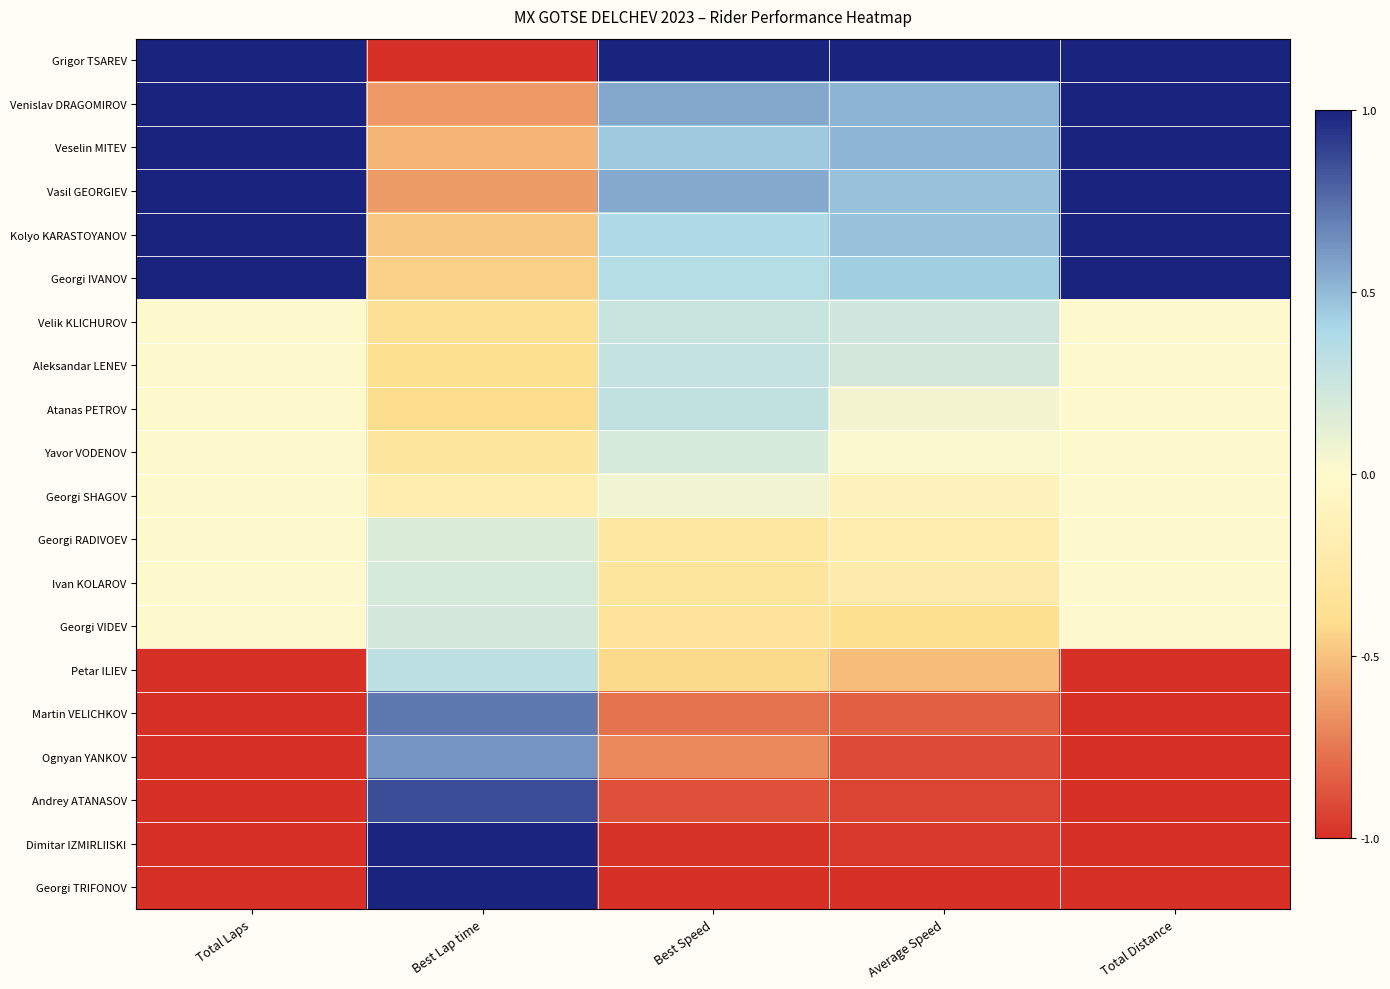

How many series are shown in this chart?

20